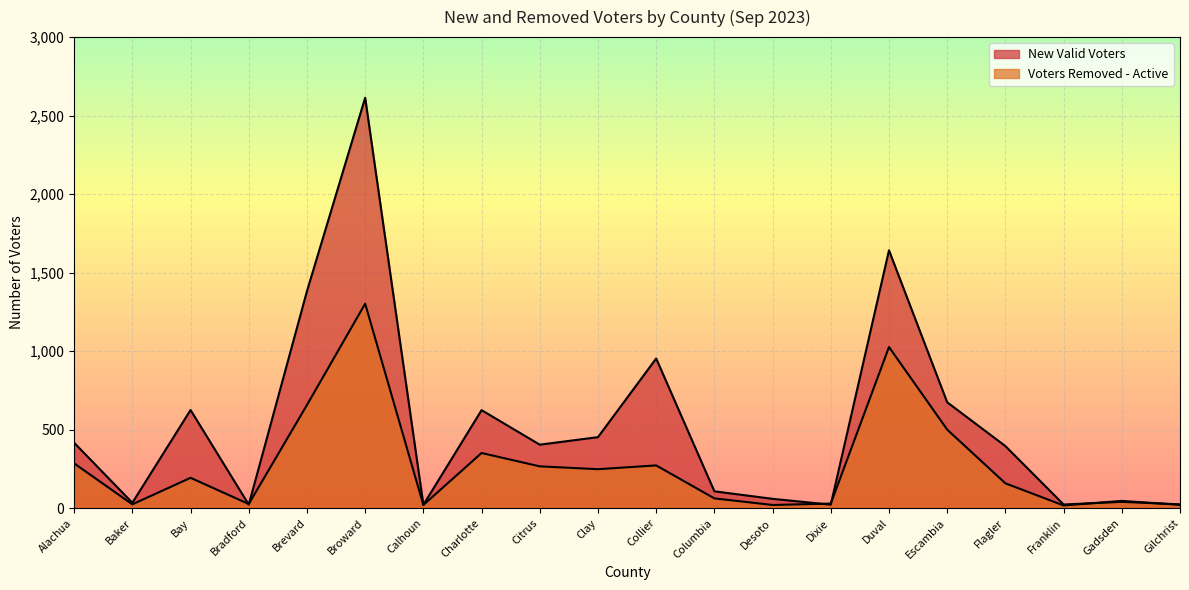

What position from the right is Columbia?

9